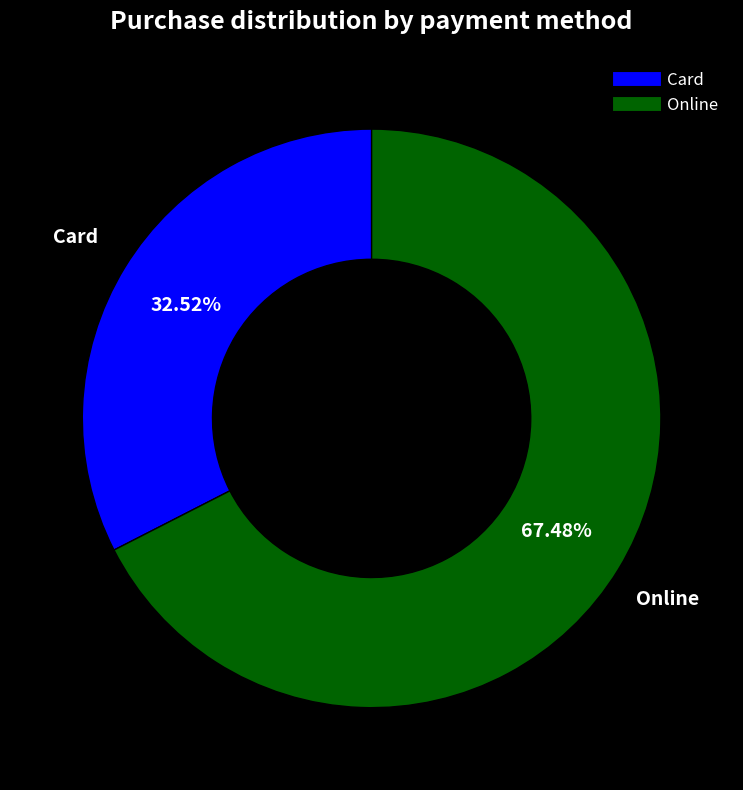

How many segments does this pie chart have?

2